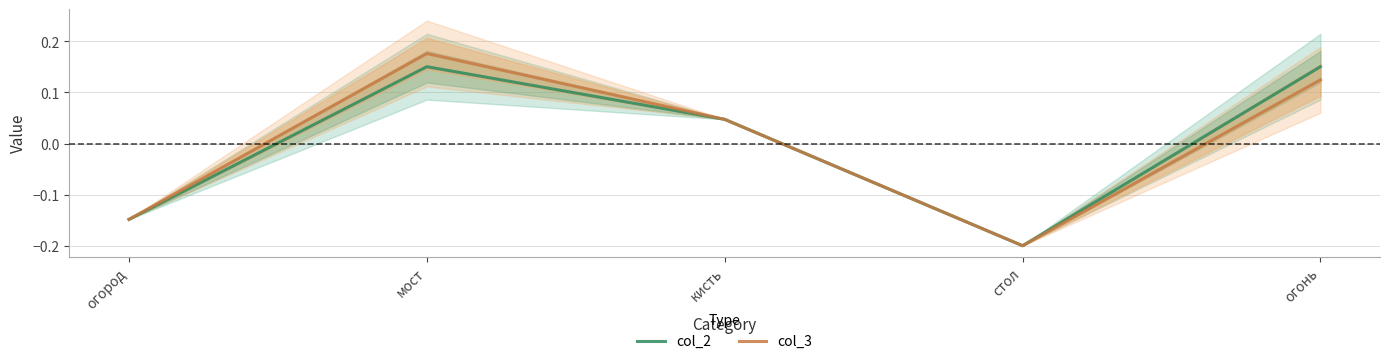

What are all the series names shown in the legend?

col_2, col_3